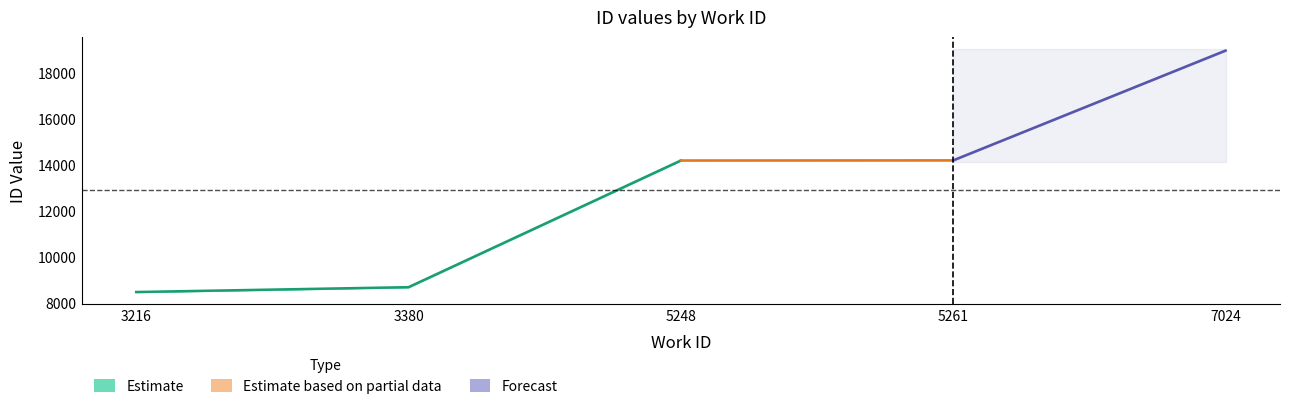

At which category does the chart reach its peak across all series?

7024